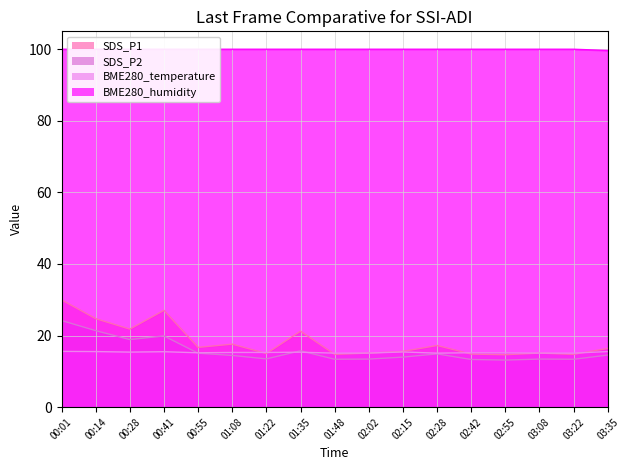

At which label is SDS_P1 closest to 22?

00:28